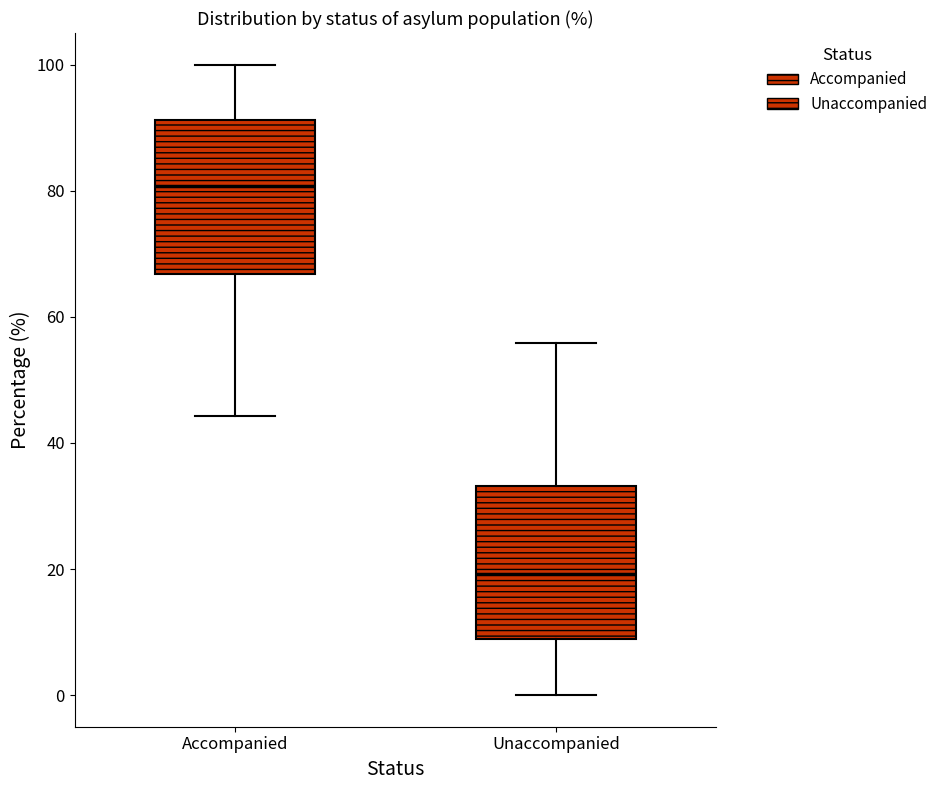

Where is the lower edge of the box for Accompanied on the y-axis? The values are not printed on the chart, so give them approximately, as read against the axis.

66